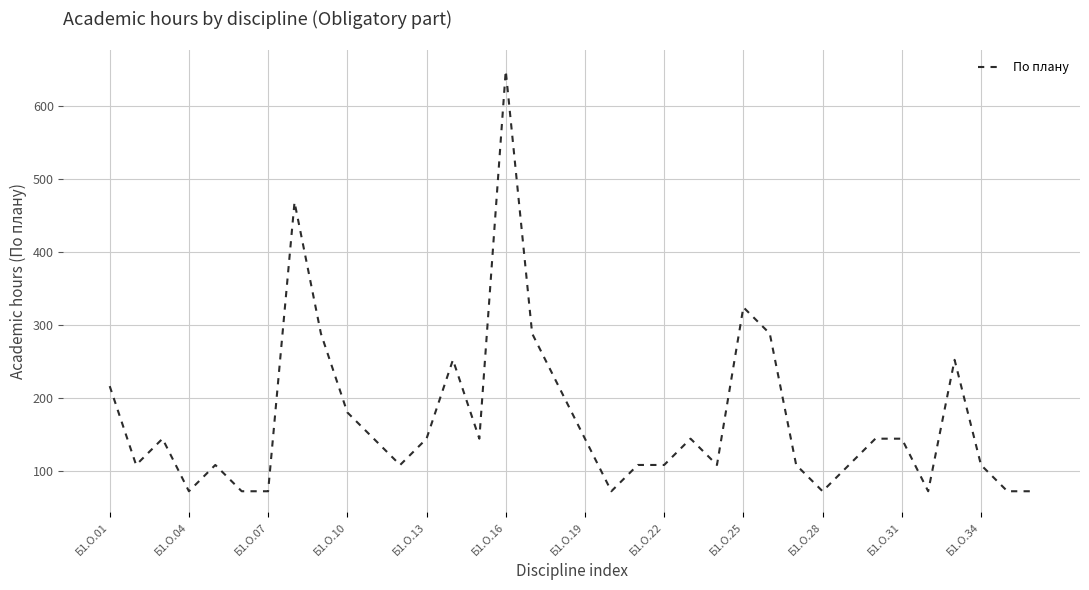

Reading left to right, what are all the values shown in this chart?

216	108	144	72	108	72	72	468	288	180	144	108	144	252	144	648	288	216	144	72	108	108	144	108	324	288	108	72	108	144	144	72	252	108	72	72